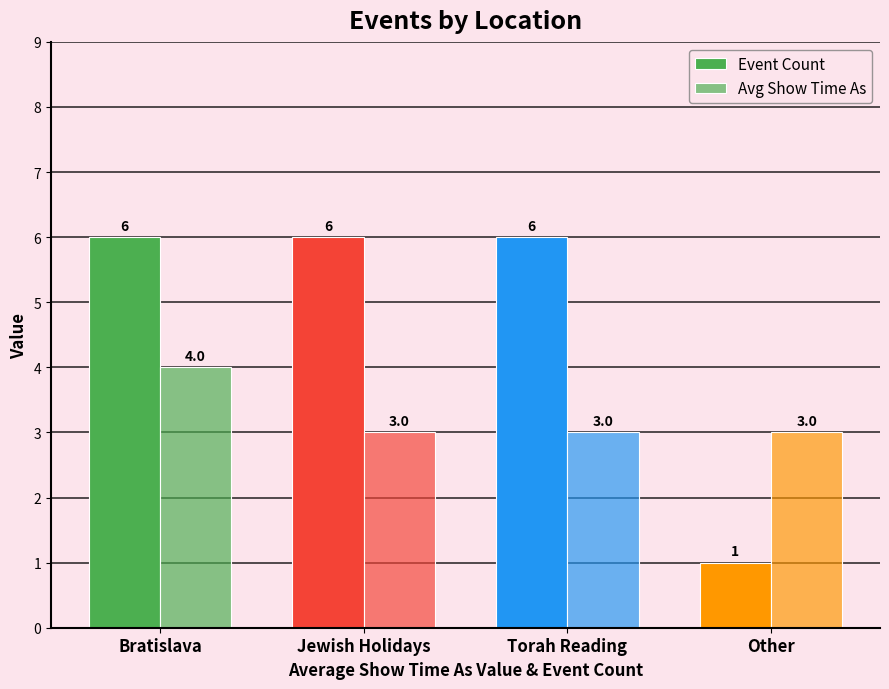

What is the label of the 4th bar from the right?

Bratislava